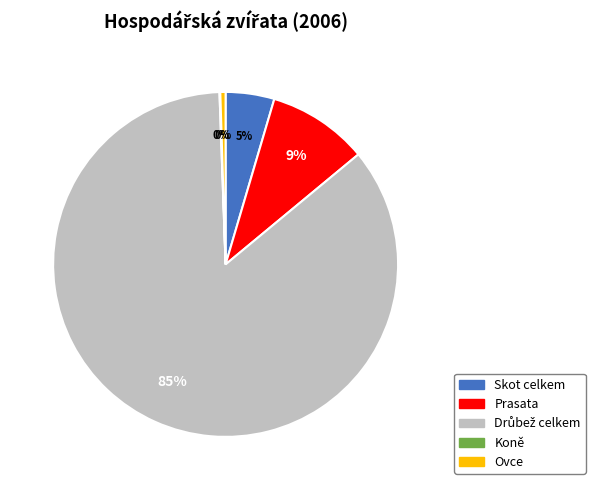

To the nearest percent, what portion does Prasata represent?

9%